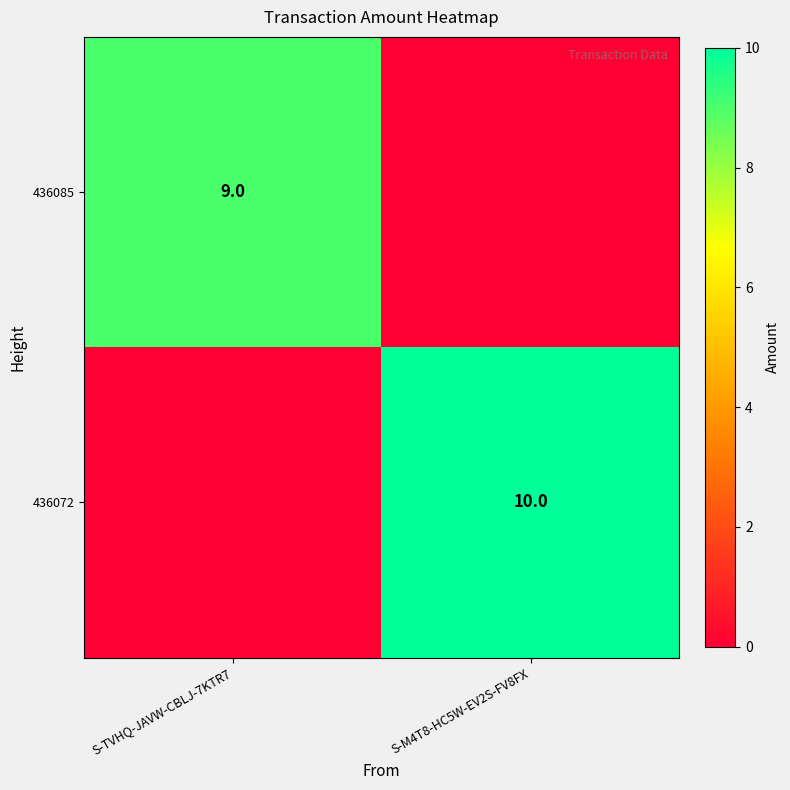

The value of 436072 at S-M4T8-HC5W-EV2S-FV8FX is 13. True or false?

False